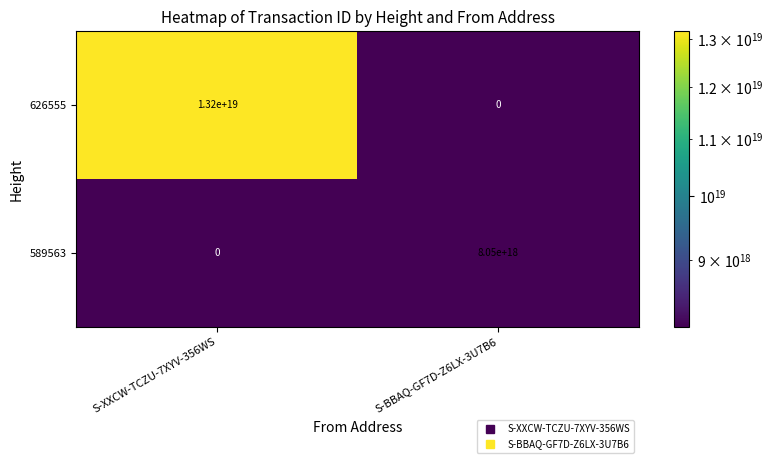

Which label corresponds to the largest value in the chart?

S-XXCW-TCZU-7XYV-356WS